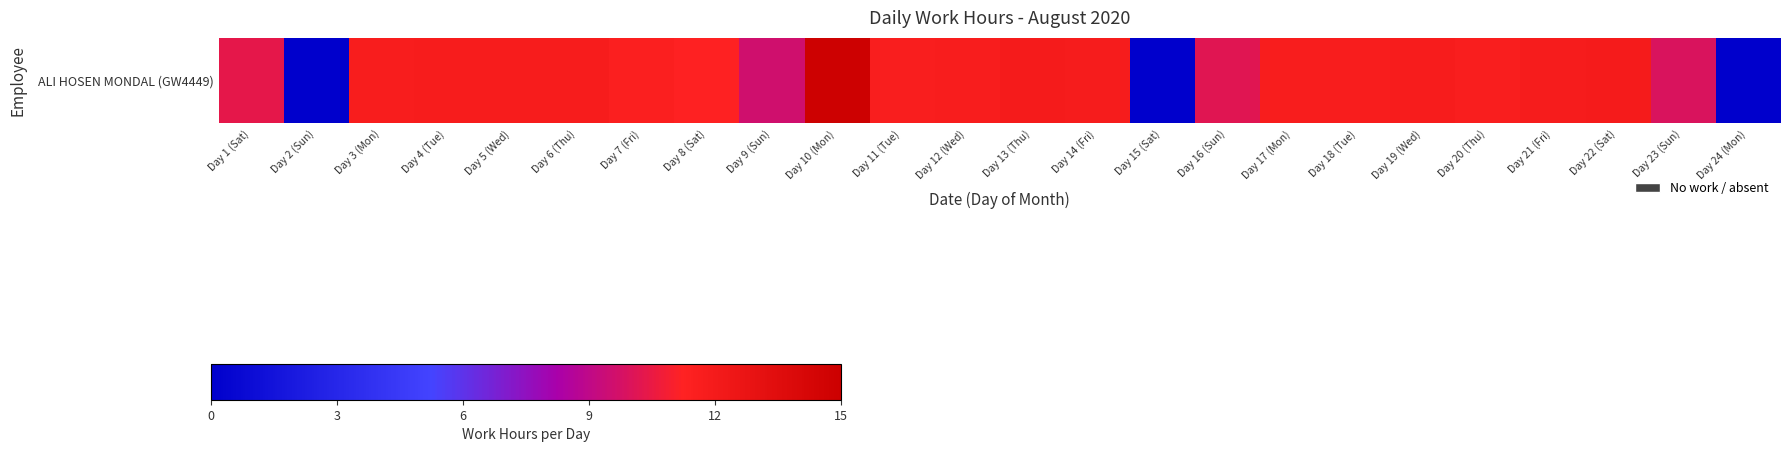

At which label does the data first exceed 11?

Day 3 (Mon)